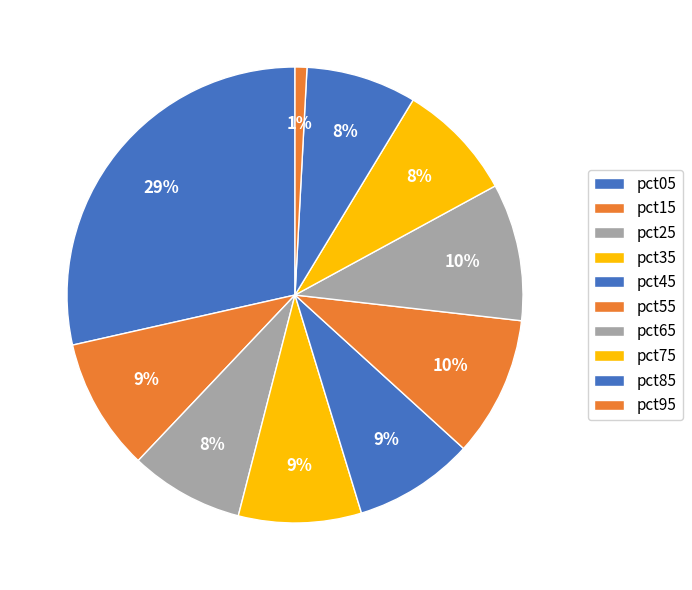

How many slices are in this pie chart?

10